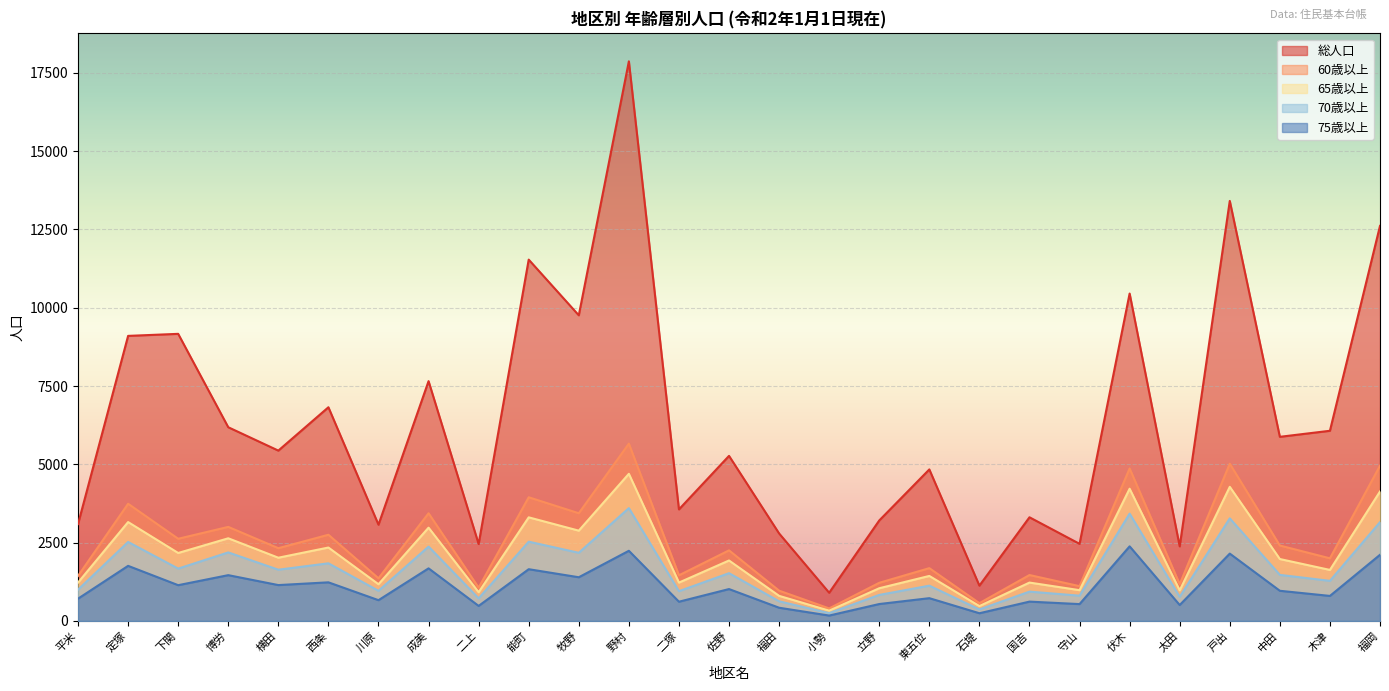

What is the difference between the 総人口 values at 定塚 and 小勢?

8202